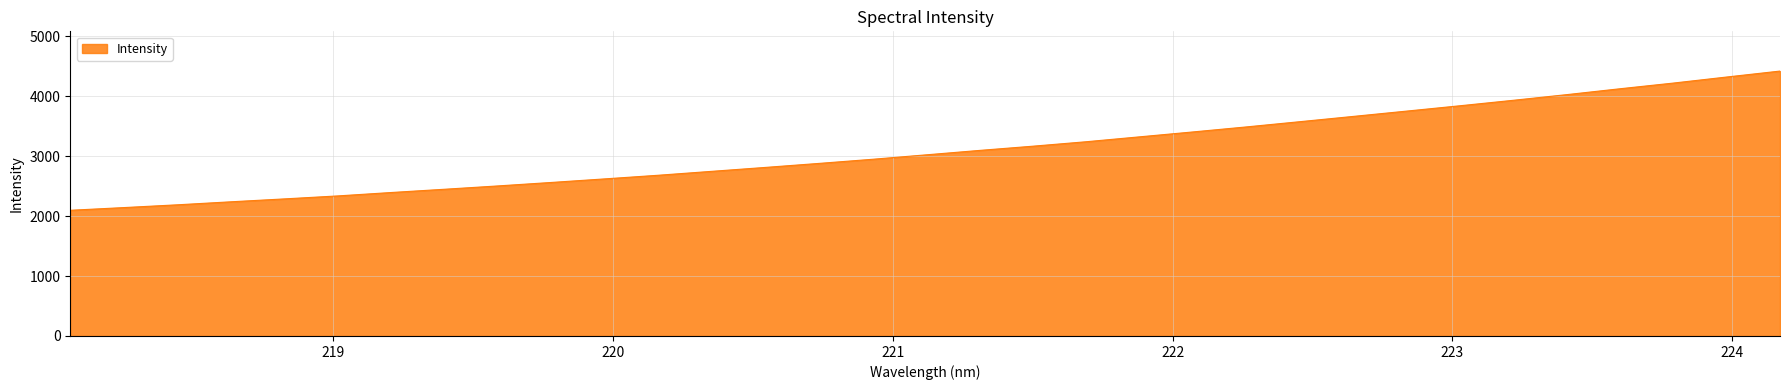

What is the greatest value displayed?

4419.0